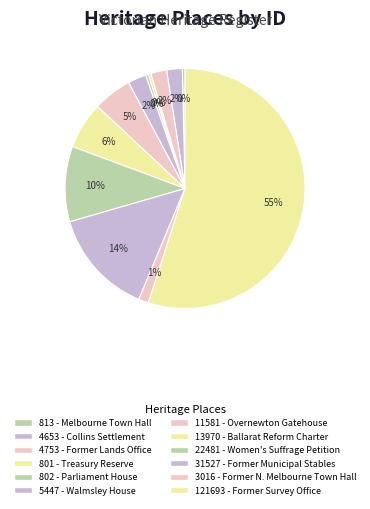

To the nearest percent, what is the difference between the largest and smallest slice percentages?

55%